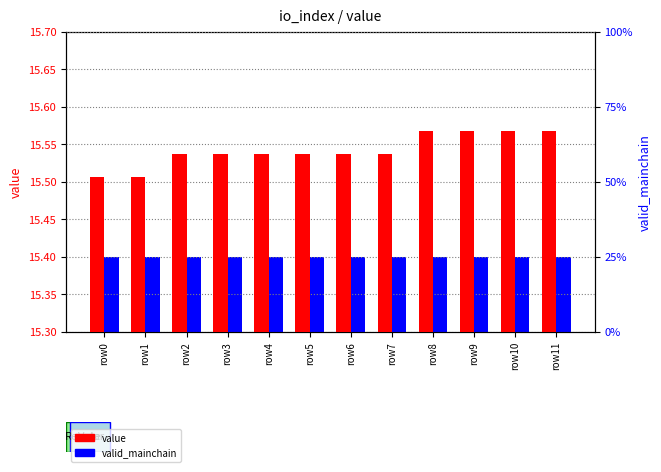

What is the highest value of the valid_mainchain series?

1.0